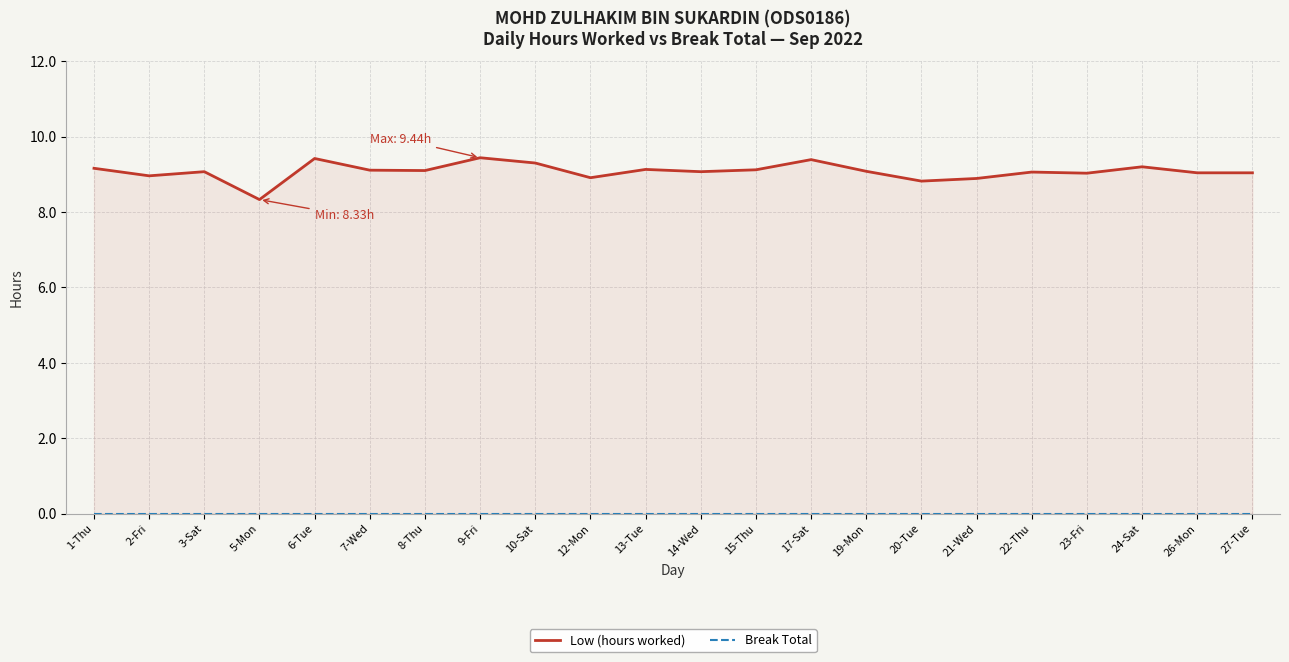

Reading left to right, extract all data points from this chart.

Low (hours worked): 9.2	9.0	9.1	8.3	9.4	9.1	9.1	9.4	9.3	8.9	9.1	9.1	9.1	9.4	9.1	8.8	8.9	9.1	9.0	9.2	9.0	9.0
Break Total: 0.0	0.0	0.0	0.0	0.0	0.0	0.0	0.0	0.0	0.0	0.0	0.0	0.0	0.0	0.0	0.0	0.0	0.0	0.0	0.0	0.0	0.0